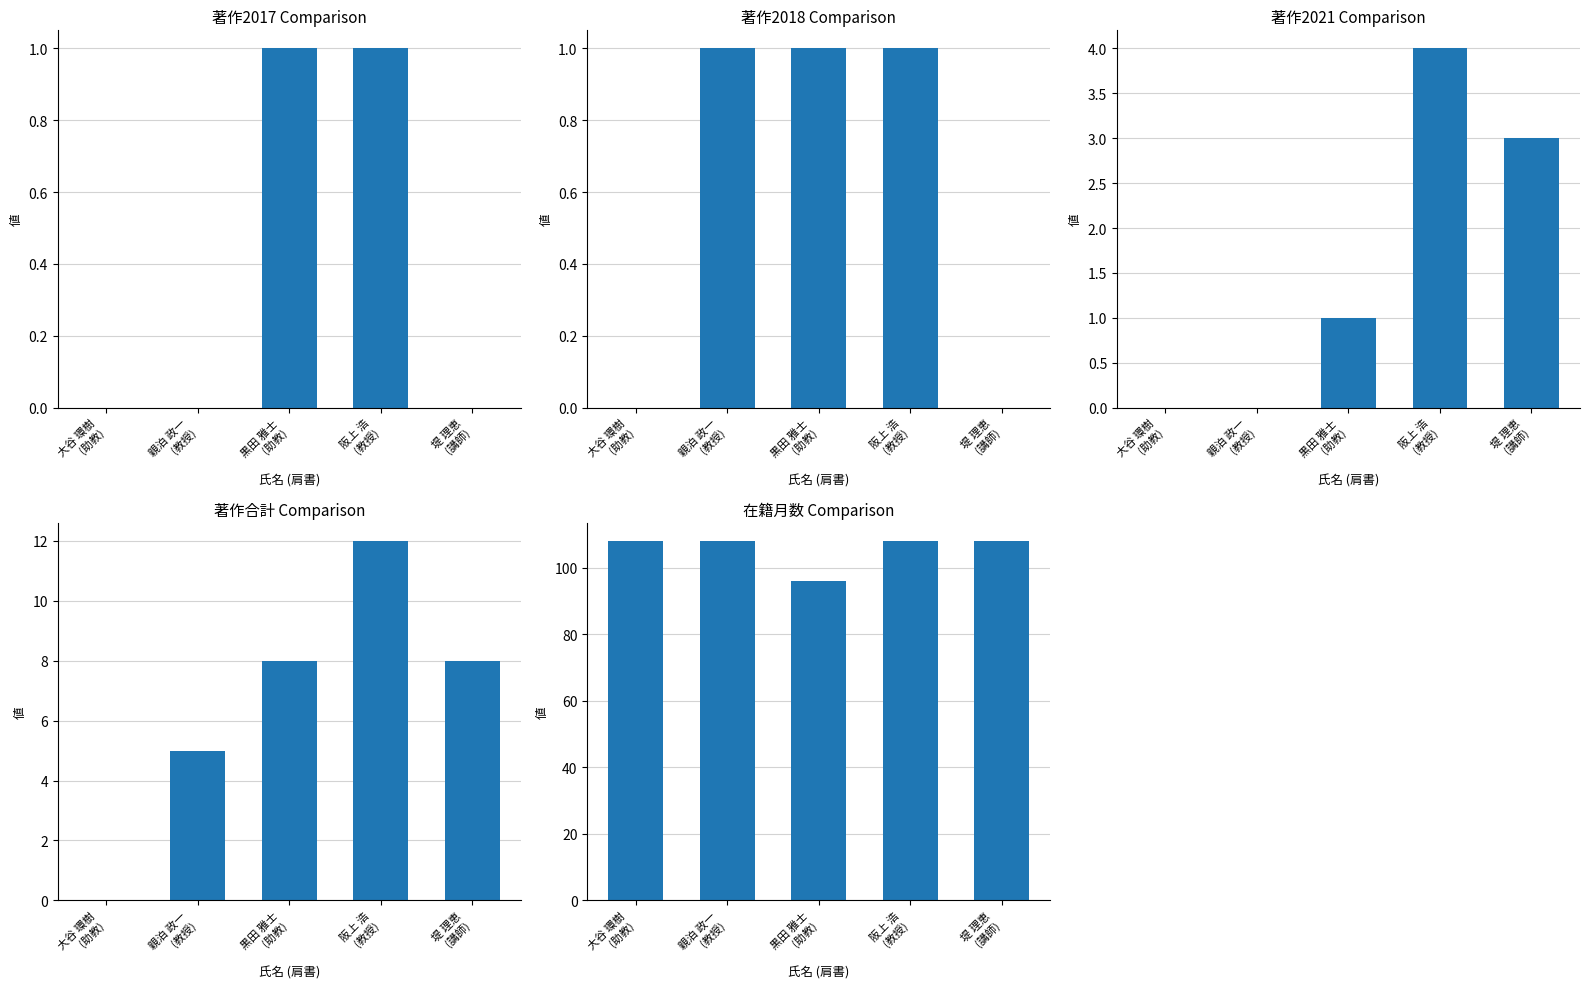

What are all the series names shown in the legend?

著作2017, 著作2018, 著作2021, 著作合計, 在籍月数